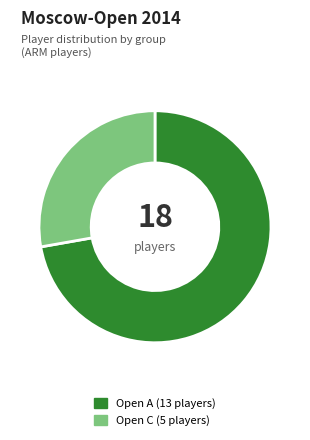

Do Open A and Open C together represent more than half of the pie?

Yes